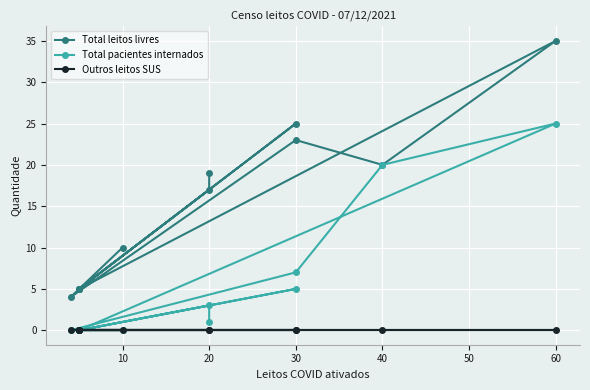

True or false: Total pacientes internados and Outros leitos SUS intersect in this chart.

False